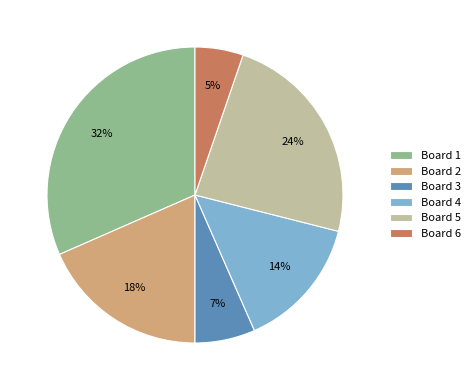

Does Board 6 account for over 50% of the chart?

No